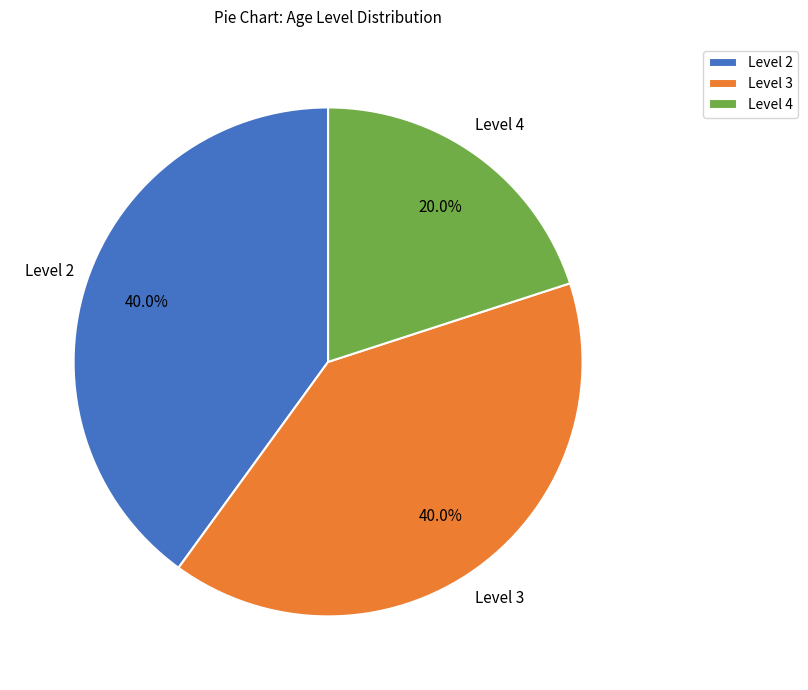

To the nearest percent, what is the average slice percentage?

33%